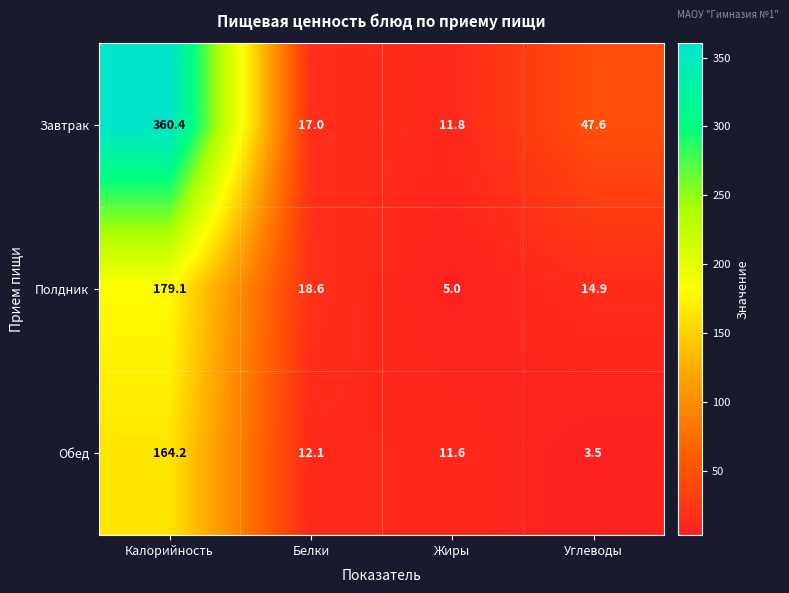

Reading left to right, list all the values displayed in this chart.

Завтрак: 360.4	17.0	11.8	47.6
Полдник: 179.1	18.6	5.0	14.9
Обед: 164.2	12.1	11.6	3.5